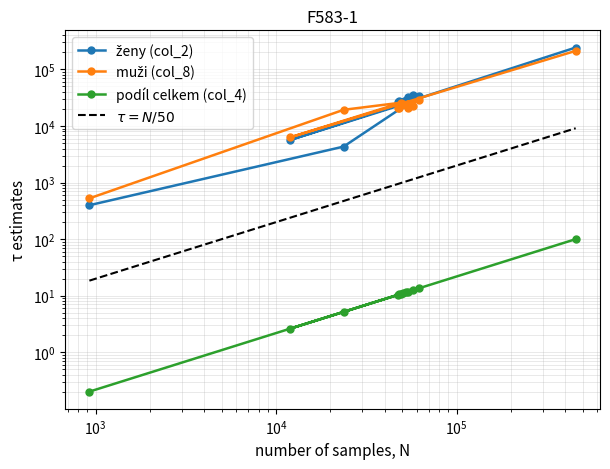

In muži (col_8), how many points are higher than both neighbors (excluding endpoints)?

3